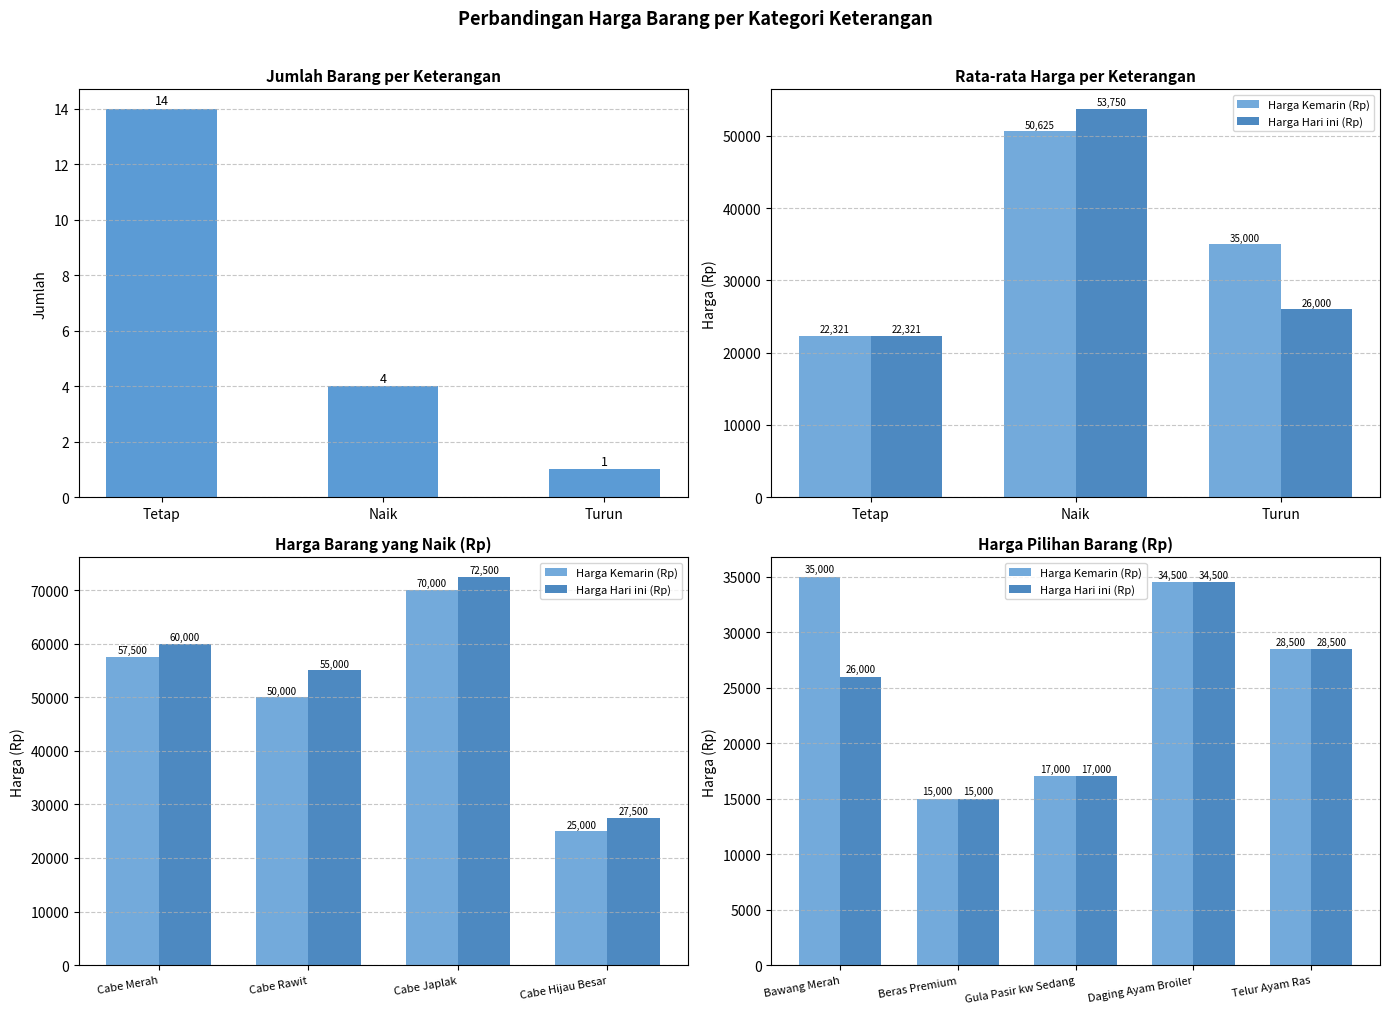

Count the number of data series in this chart.

2